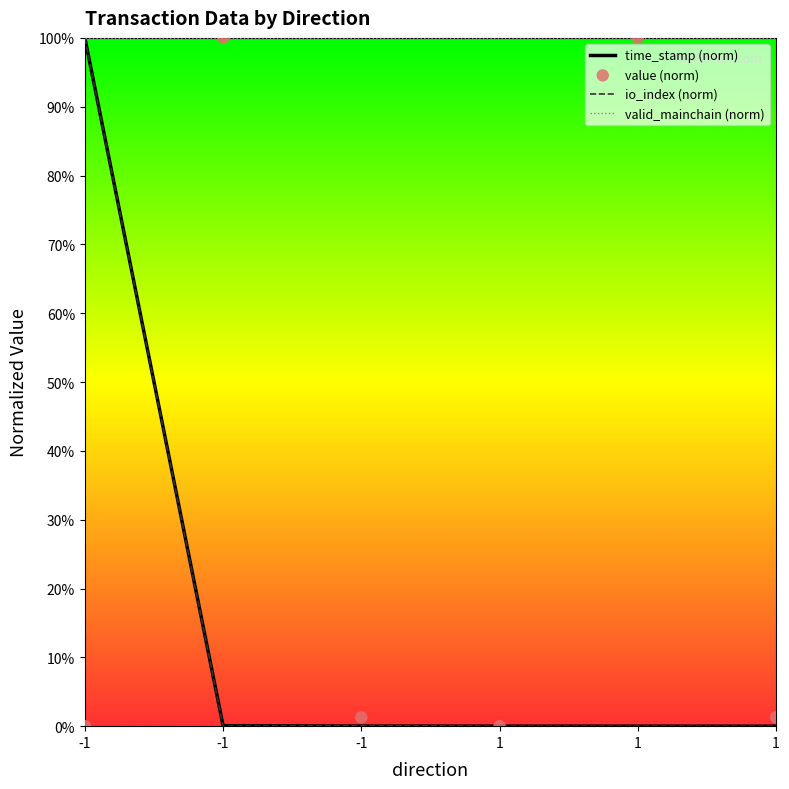

Which series contains the lowest Y value?

time_stamp (norm)